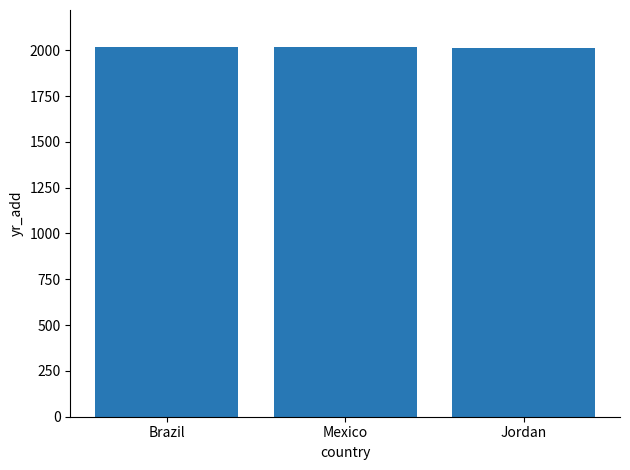

What is the difference between the maximum and minimum values?

5